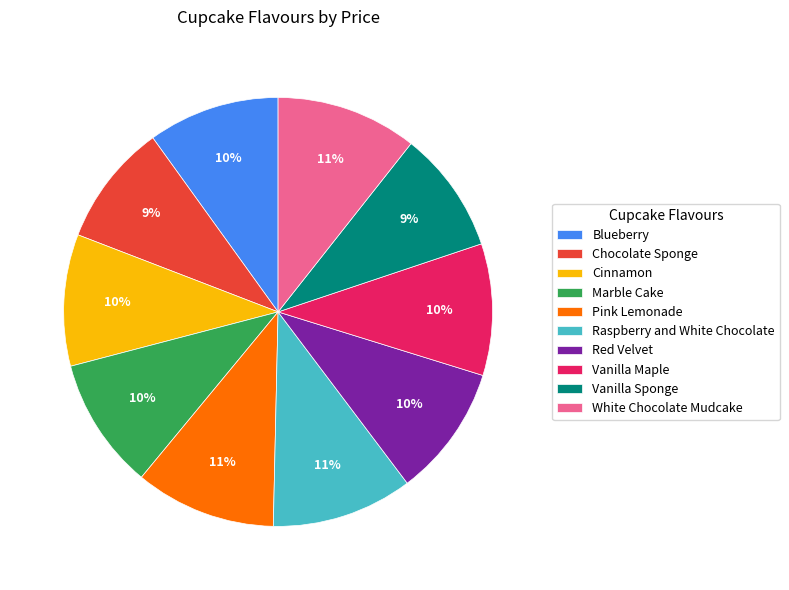

Combined, do Chocolate Sponge and Vanilla Sponge account for over 50%?

No